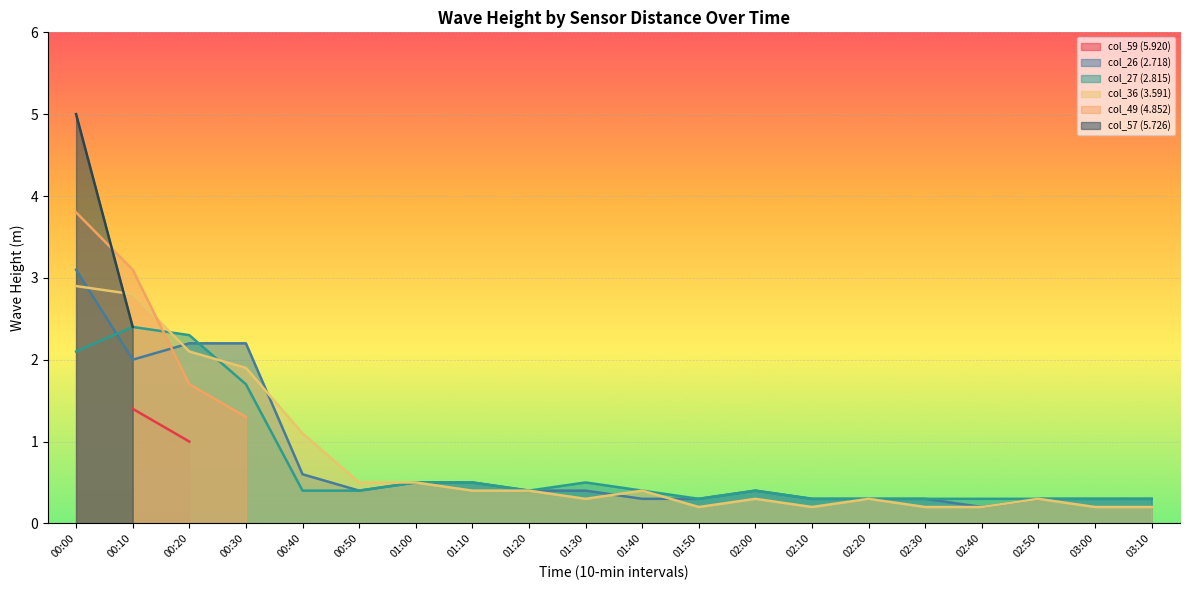

Which category has the highest value in the col_26 (2.718) series?

00:00